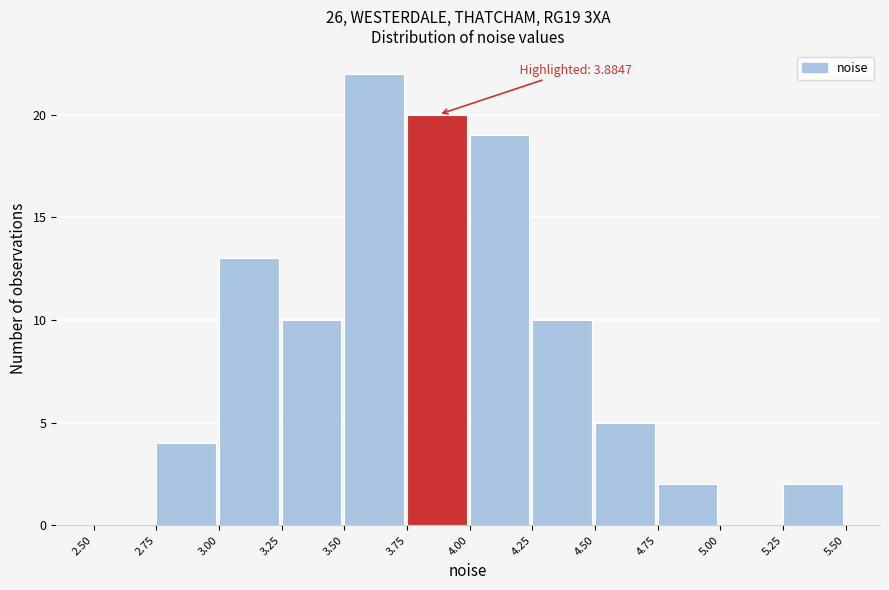

Over which range of the x-axis is the bar tallest?

3.50 to 3.75